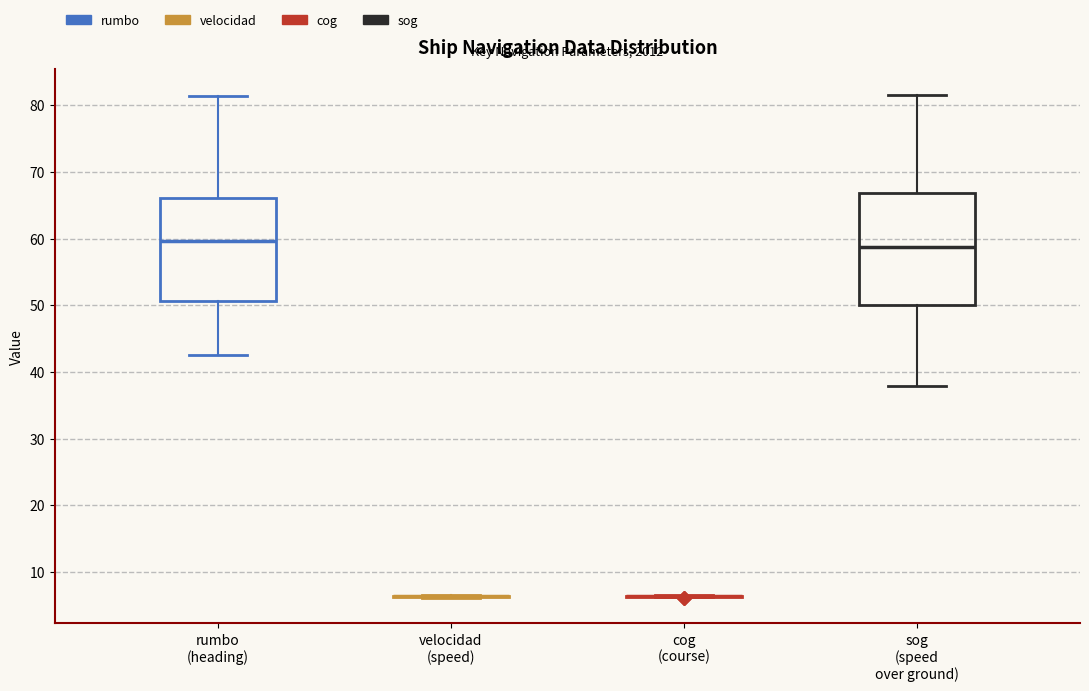

Where does the upper whisker of the box for sog (speed over ground) end on the y-axis? The values are not printed on the chart, so give them approximately, as read against the axis.

82